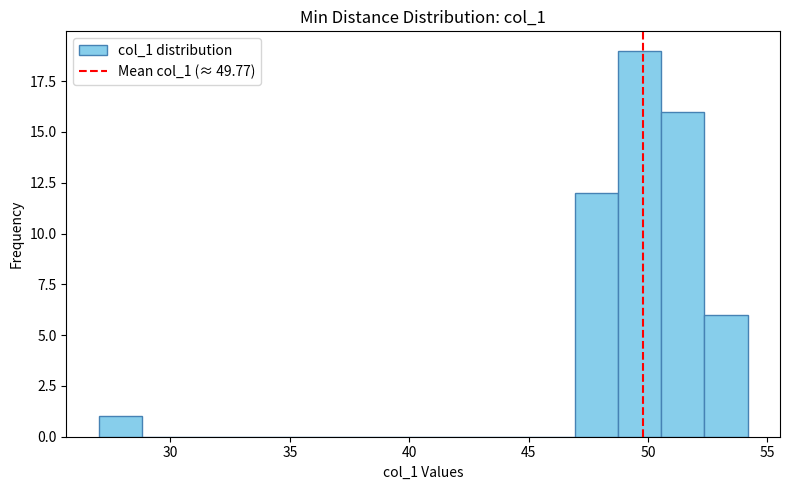

Around what value on the x-axis is the tallest bar? Give the approximate position of its centre, as read against the axis.

49.5